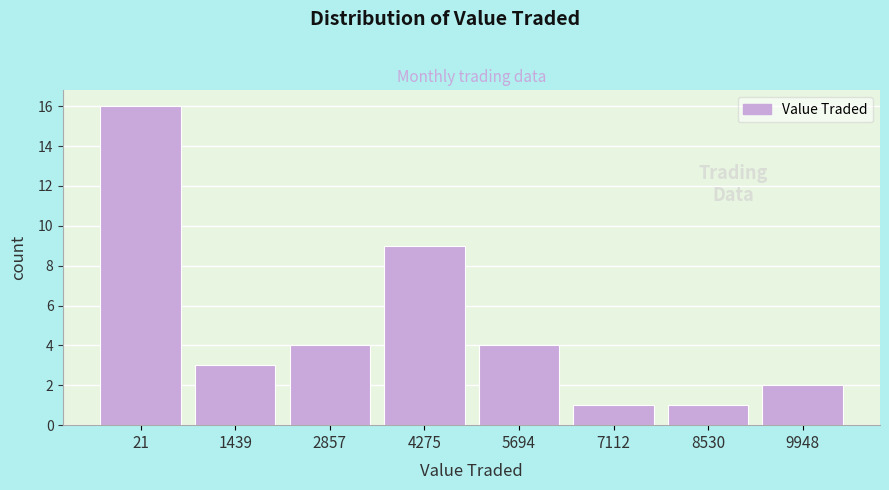

Reading left to right, what are all the values shown in this chart?

16	3	4	9	4	1	1	2